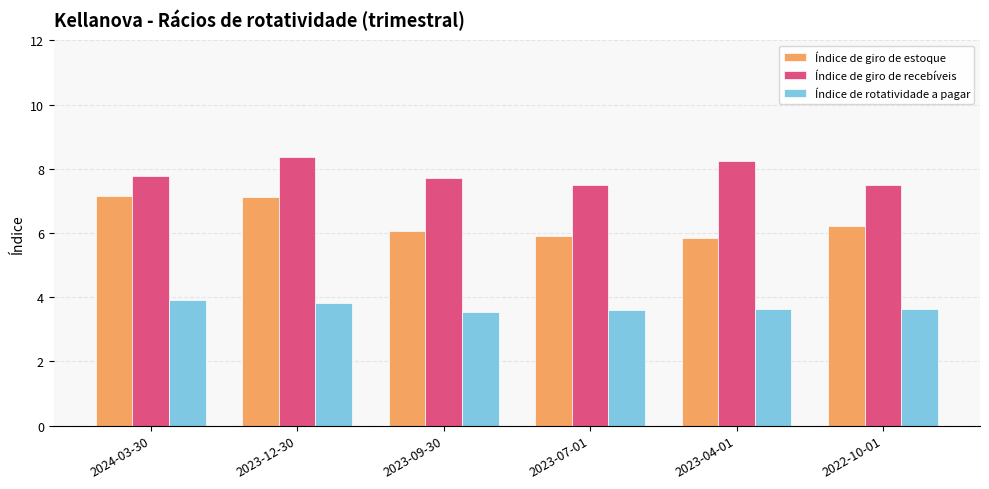

What is the difference between the highest and lowest values at 2023-07-01?

3.9